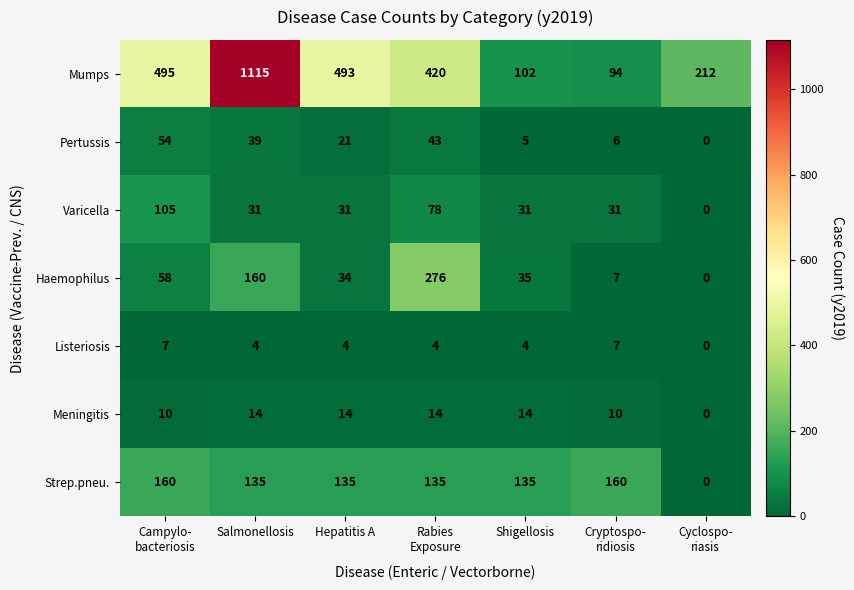

What is the difference between the Mumps values at Hepatitis A and Salmonellosis?

622